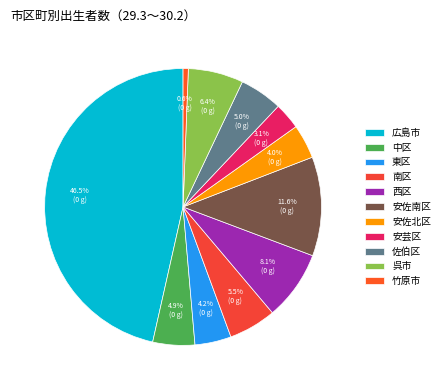

How much of the chart is everything except 呉市?

93.6%